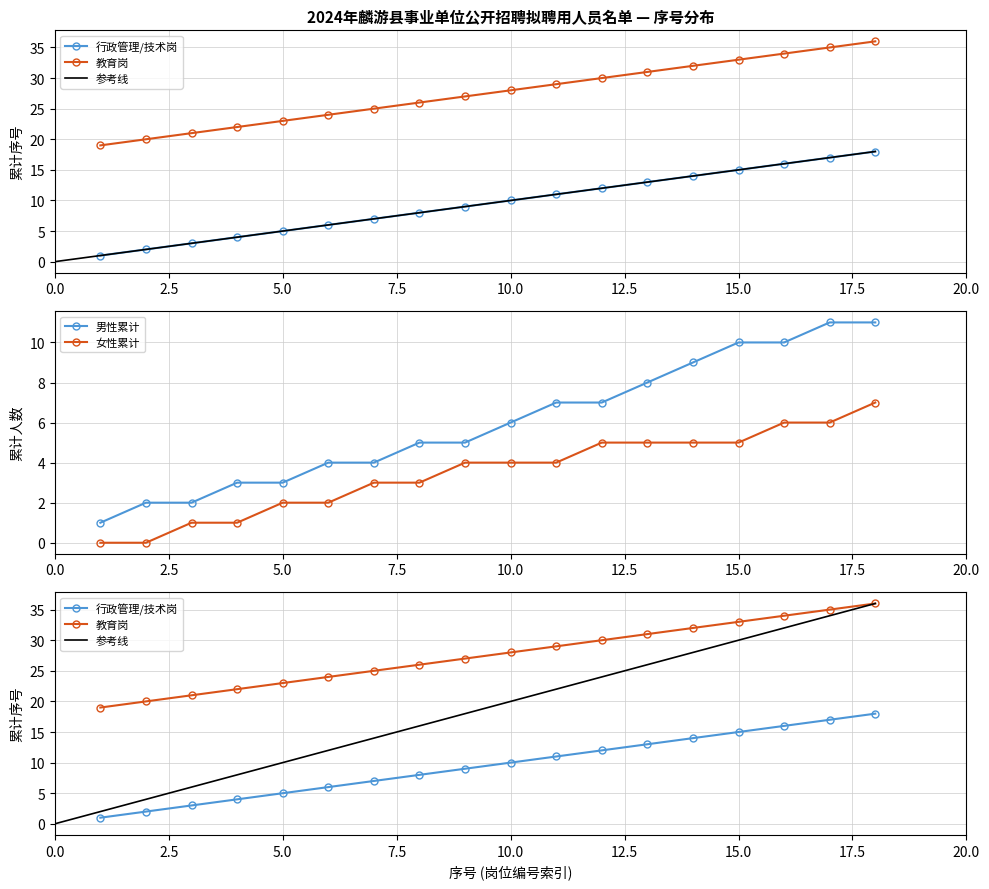

At how many categories does at least one series exceed 13?

18